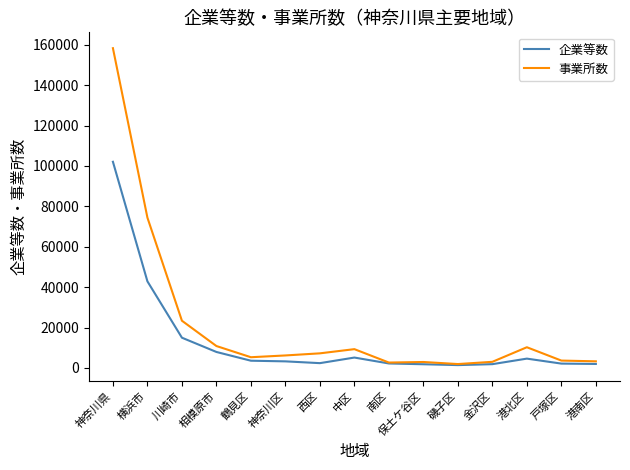

The 事業所数 series shows 10238 at 港北区. True or false?

True